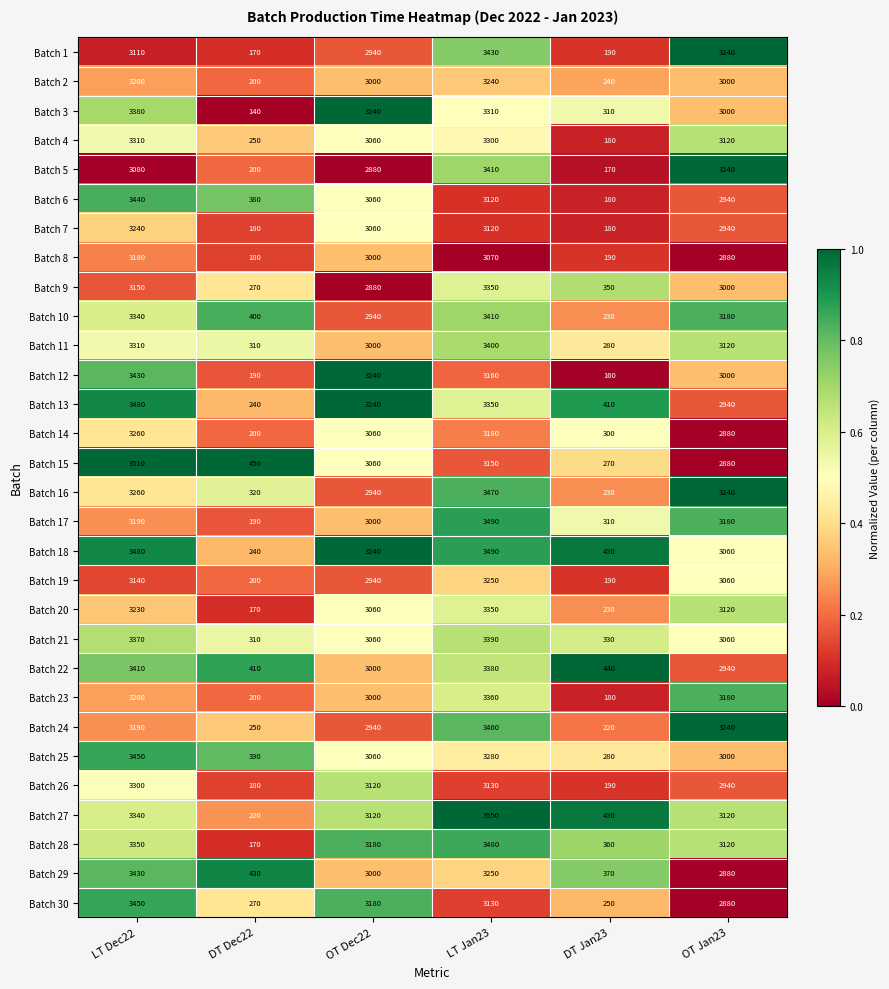

Which category has the highest value across all series?

LT Jan23